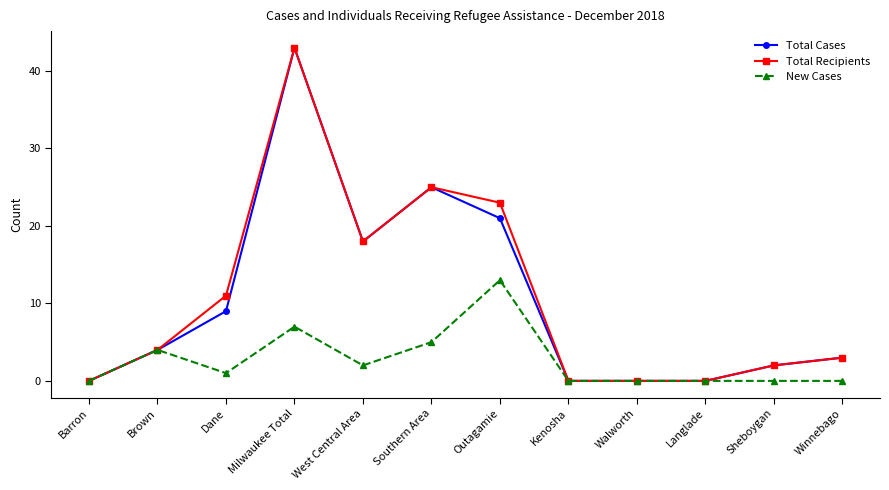

The Total Cases series shows -14 at Kenosha. True or false?

False